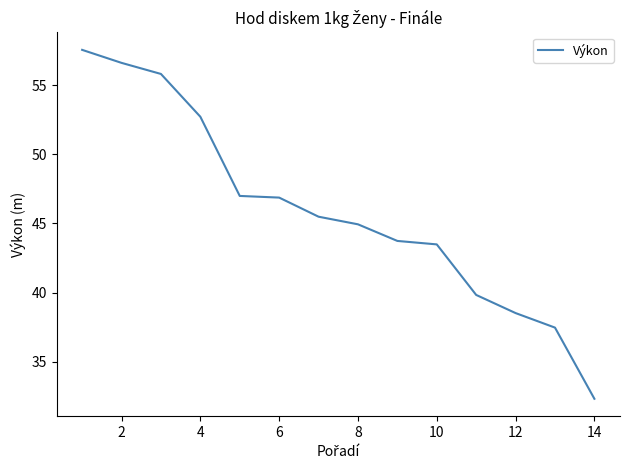

What is the maximum value shown in the chart?

57.5